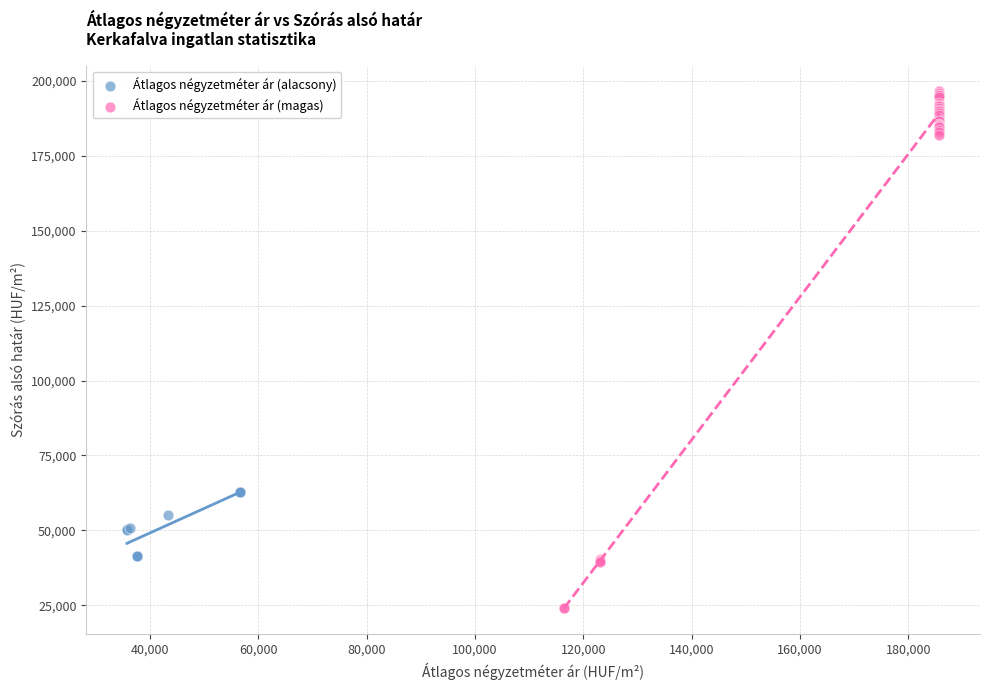

Which series has the largest Y range (max minus min)?

Átlagos négyzetméter ár (magas)